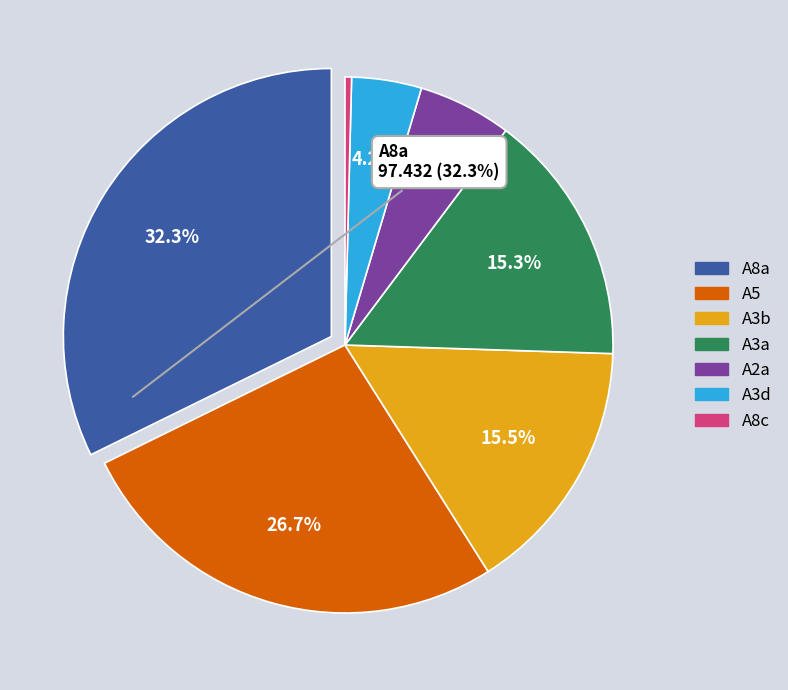

Does any single category account for the majority?

No